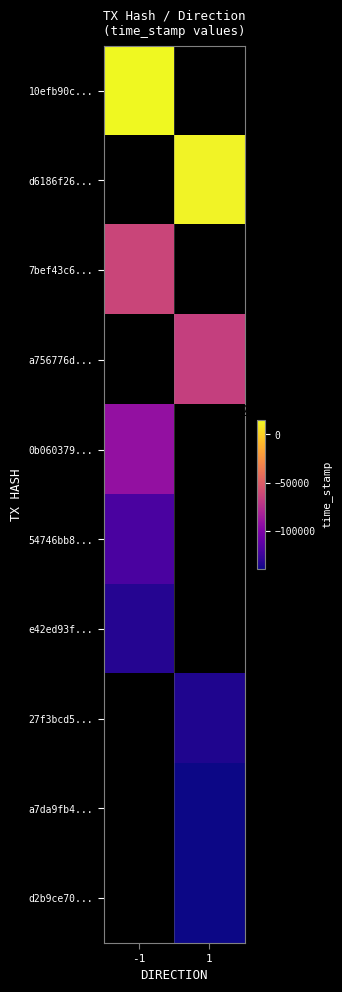

At which label is 10efb90c... closest to 1572014705?

-1